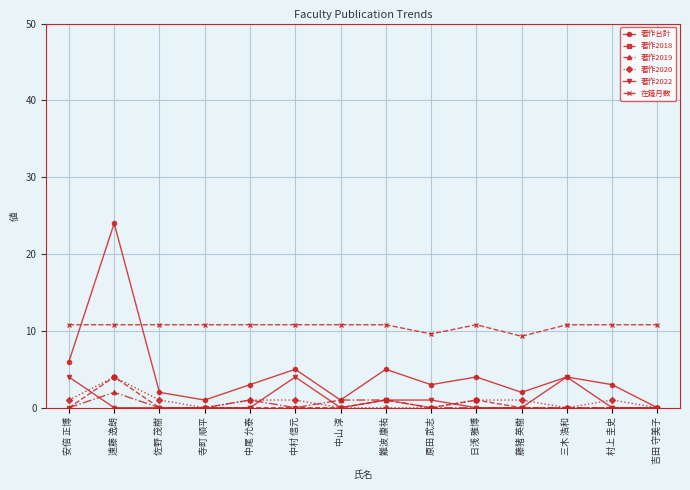

Which series changed the most between 遠藤 逸朗 and 日浅 雅博?

著作合計